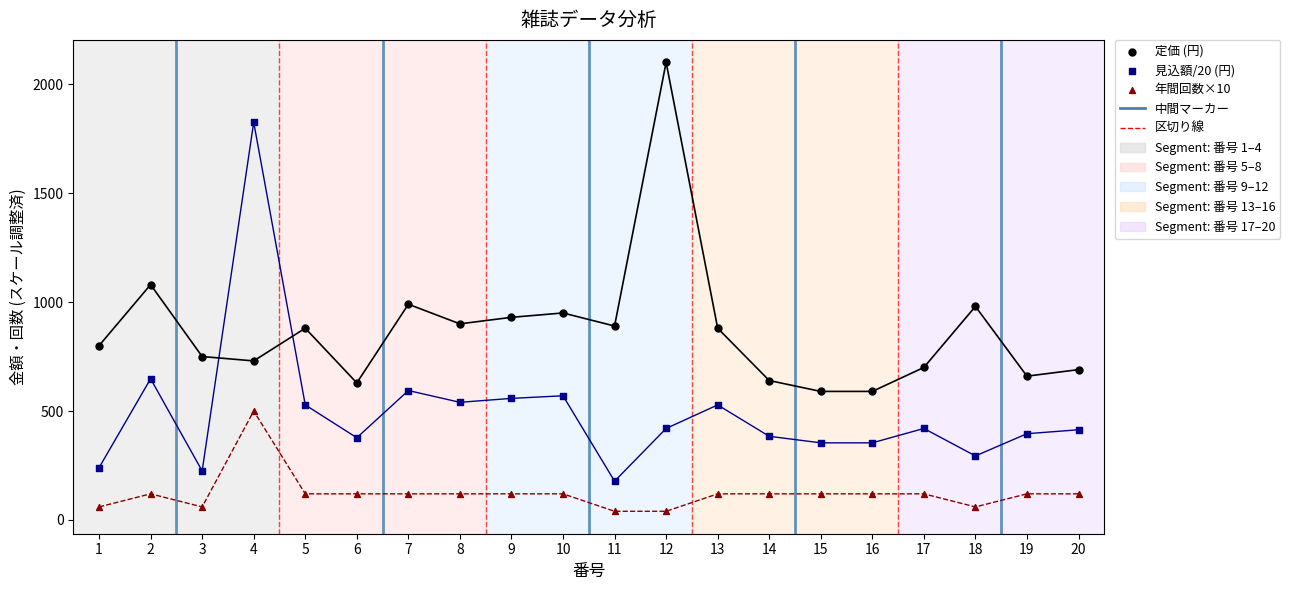

Which series contains the lowest Y value?

年間回数×10